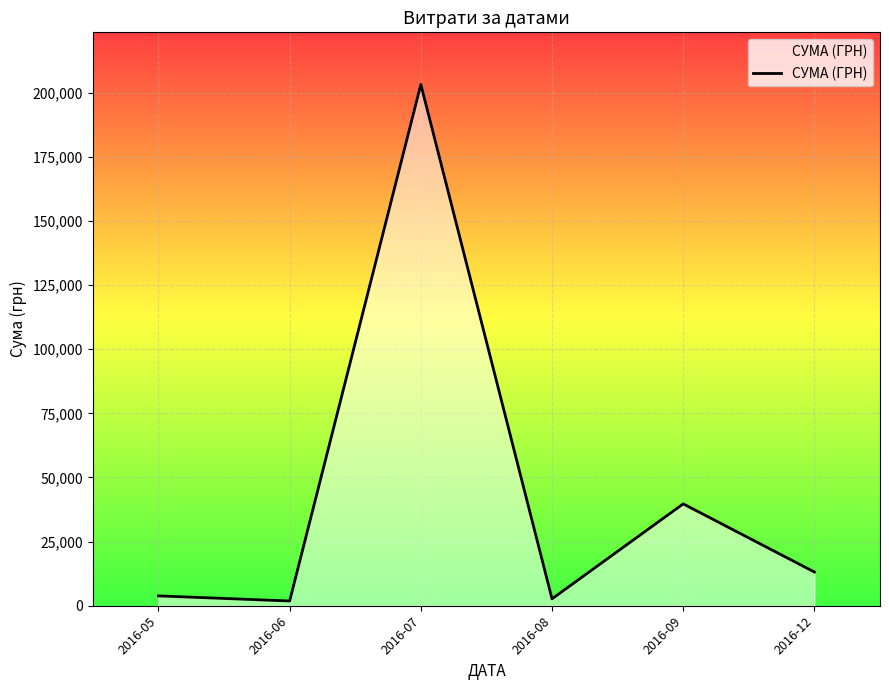

What is the average value?

44080.3